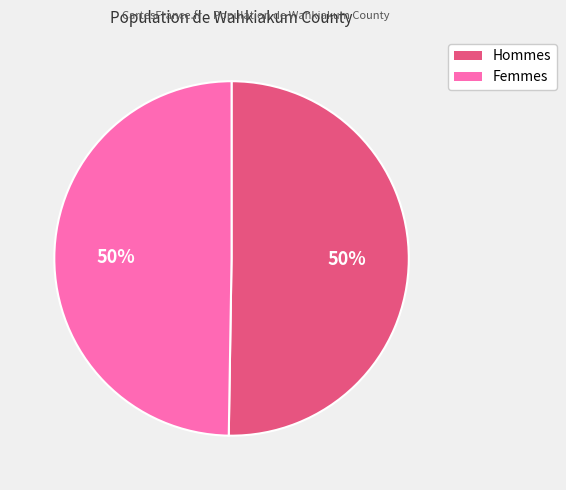

To the nearest percent, what is the average slice percentage?

50%